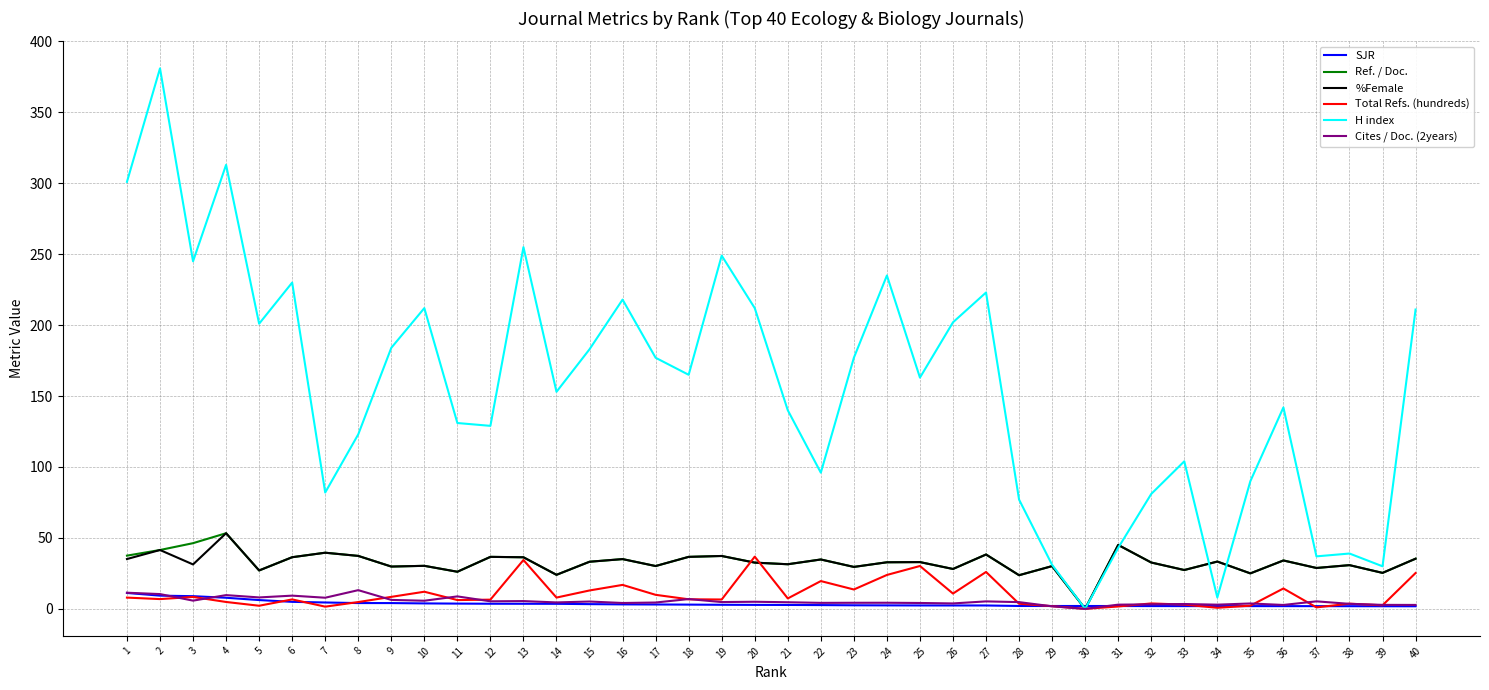

What is the sum of the SJR values at 8 and 33?

6.0